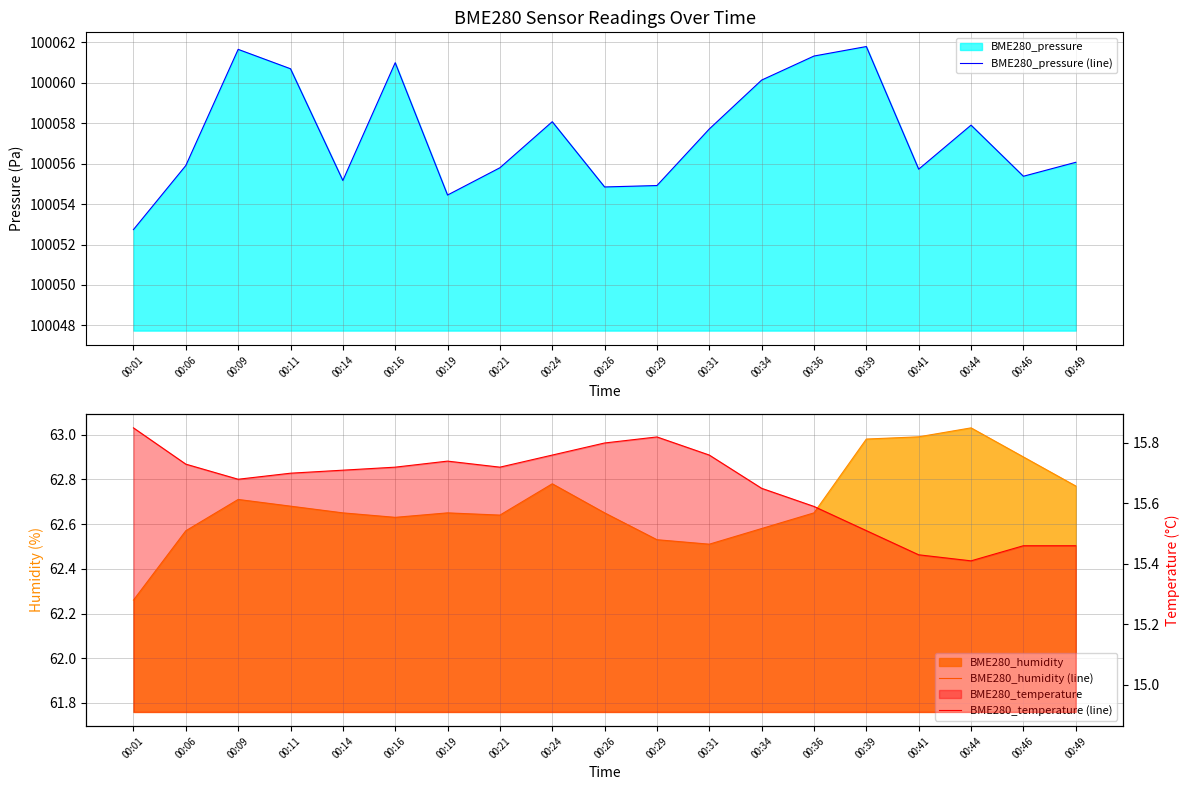

At which category is the sum across all series the highest?

00:39